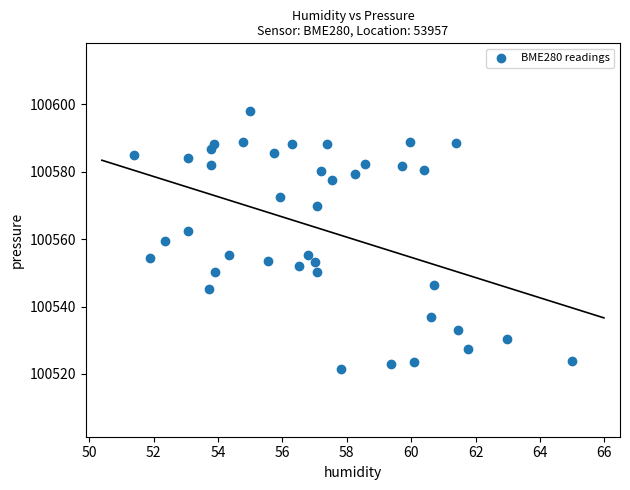

What is the range of Y values (max minus min)?

76.7